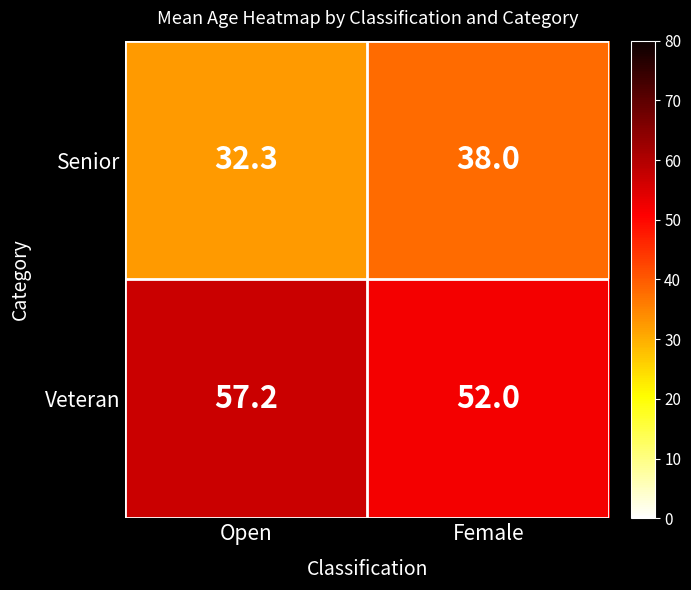

What is the sum of all Veteran values?

109.2